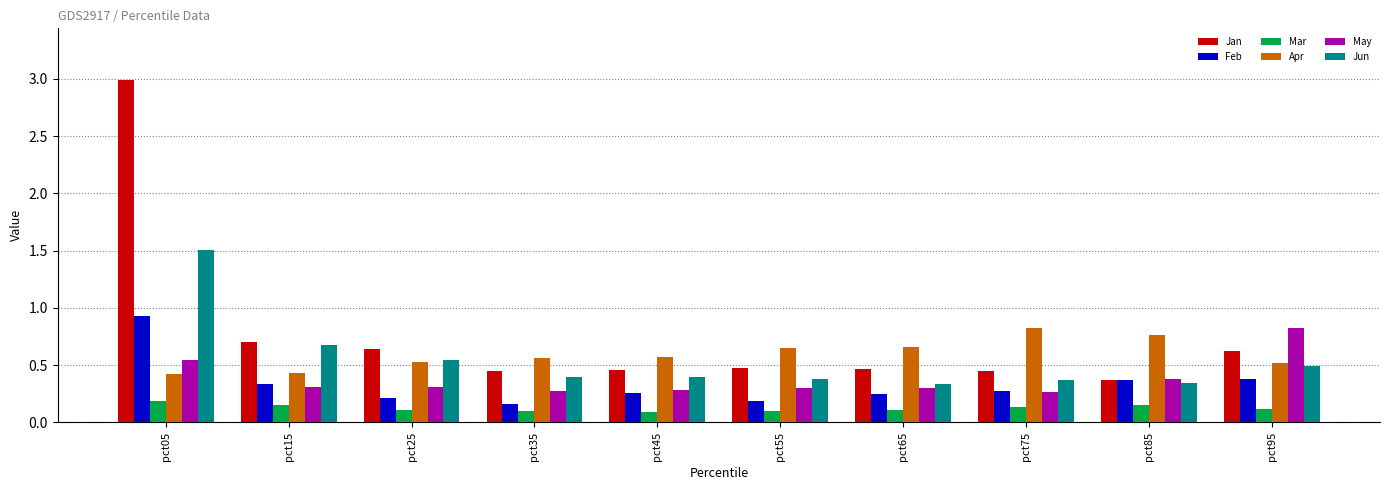

Count the Mar values in the range 0 to 1.

10